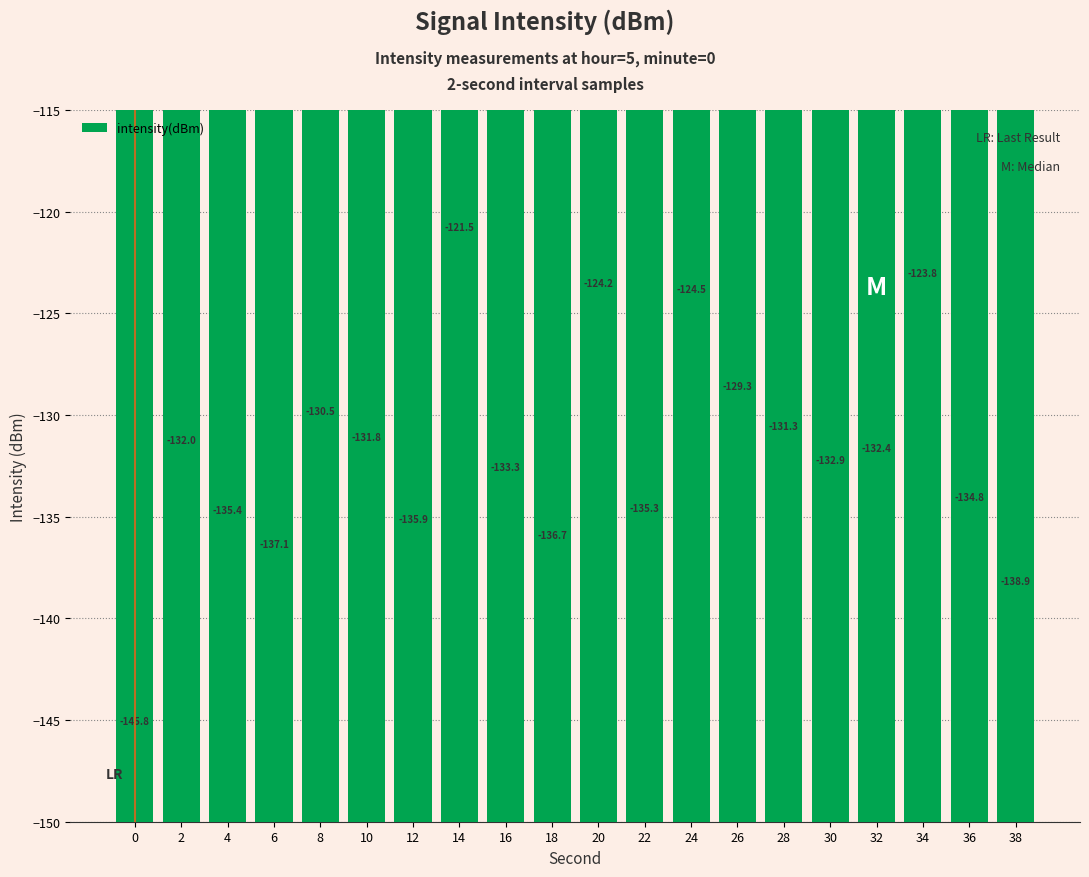

Are the bars horizontal?

No